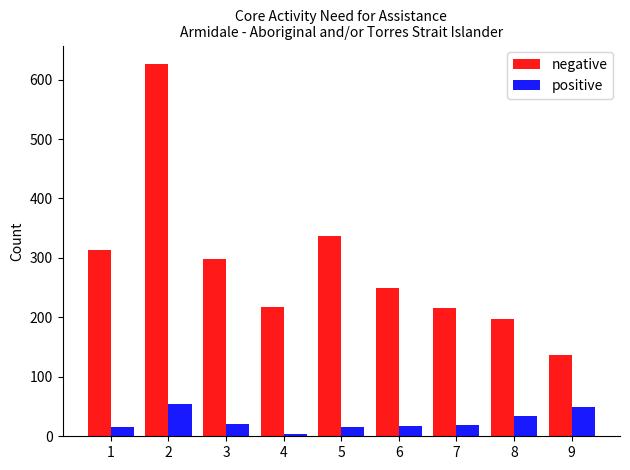

The value of negative at 4 is 322. True or false?

False